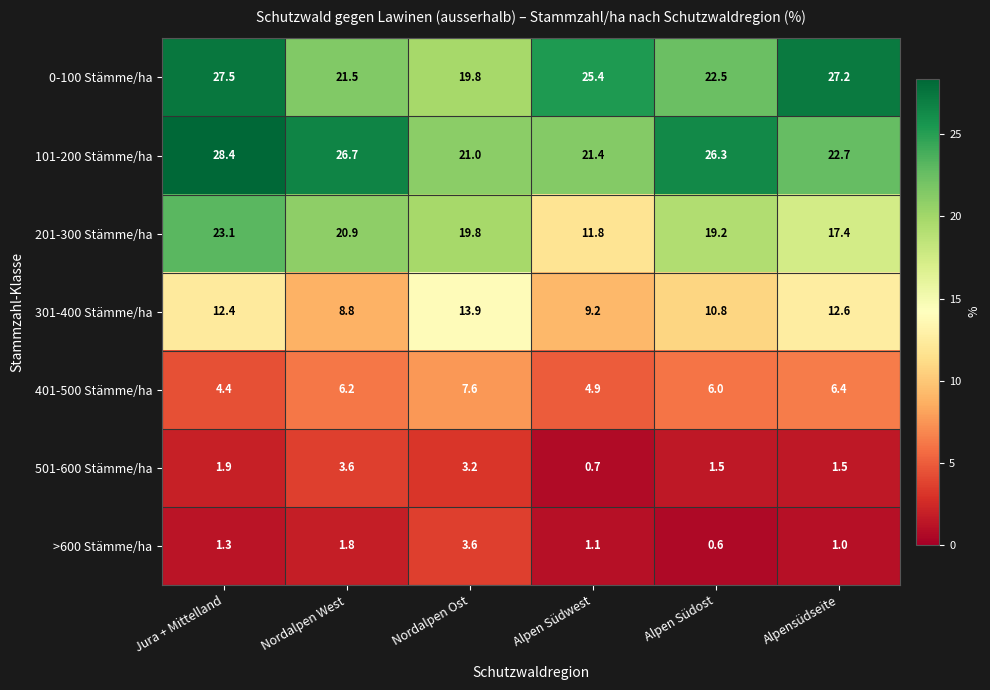

How many data points does each series have?

6